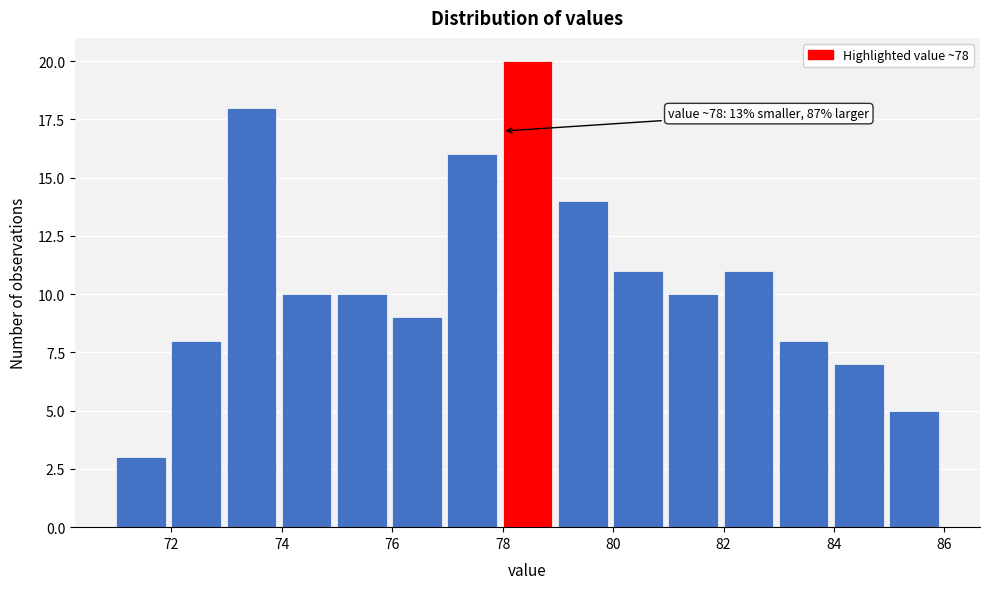

Over which range of the x-axis is the bar tallest?

78 to 79